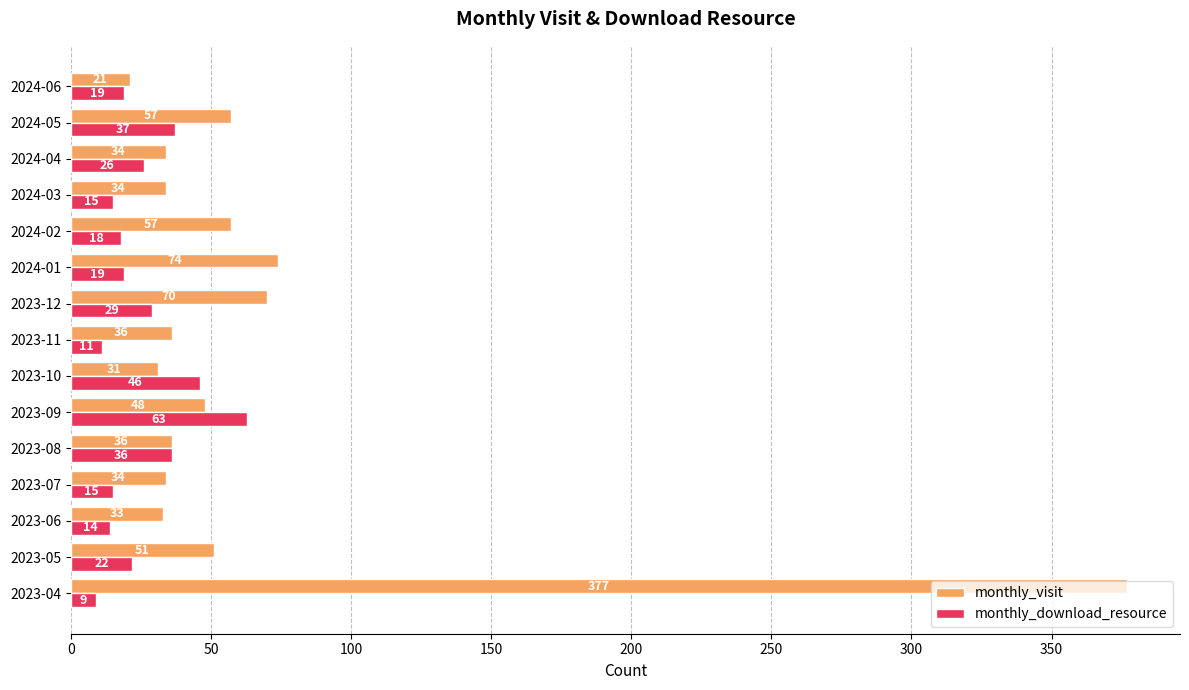

Read the monthly_download_resource value at 2023-12.

29